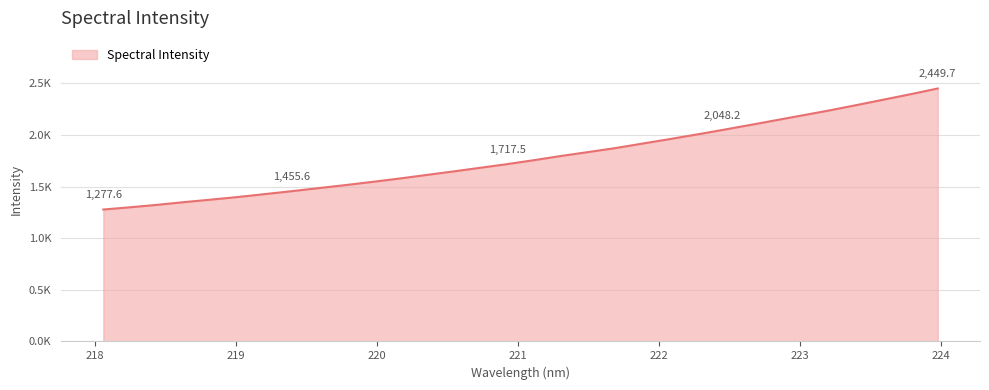

What is the difference between the maximum and minimum values?

1172.1